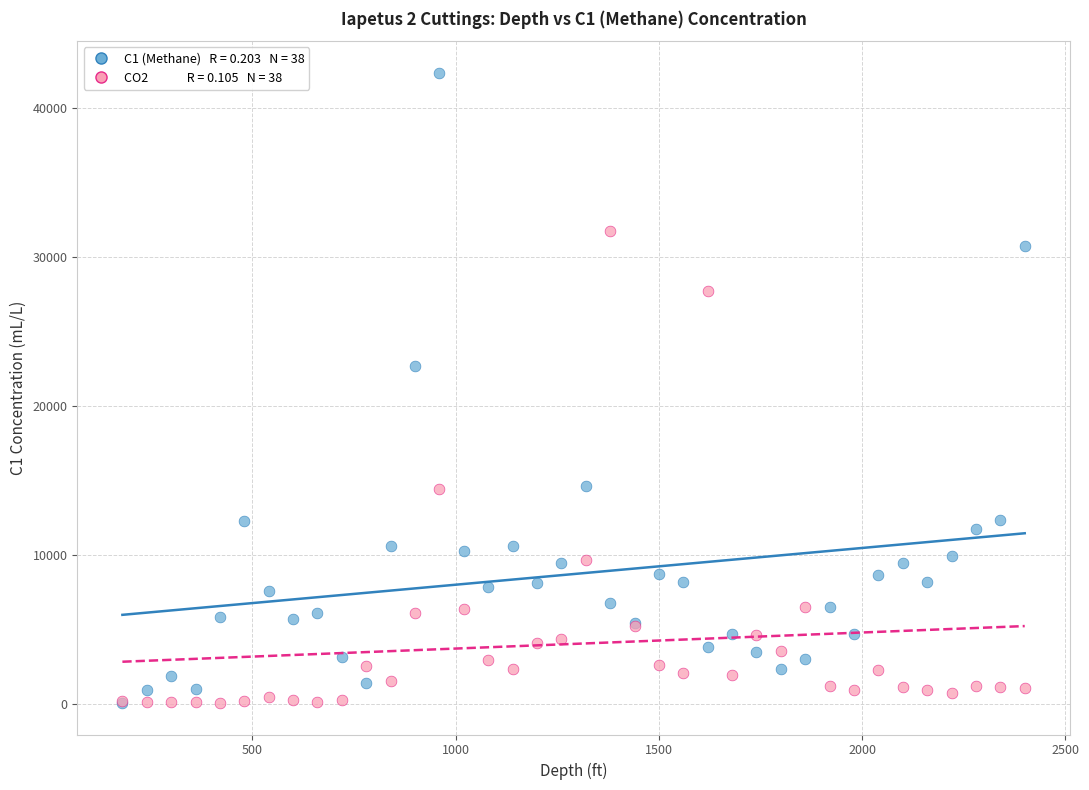

Across all series, what Y value is closest to 21205?

22673.8